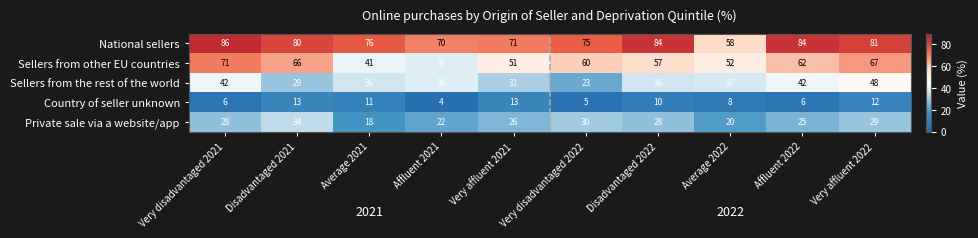

What is the approximate value of Sellers from the rest of the world at Very affluent 2022, to the nearest 5?

50